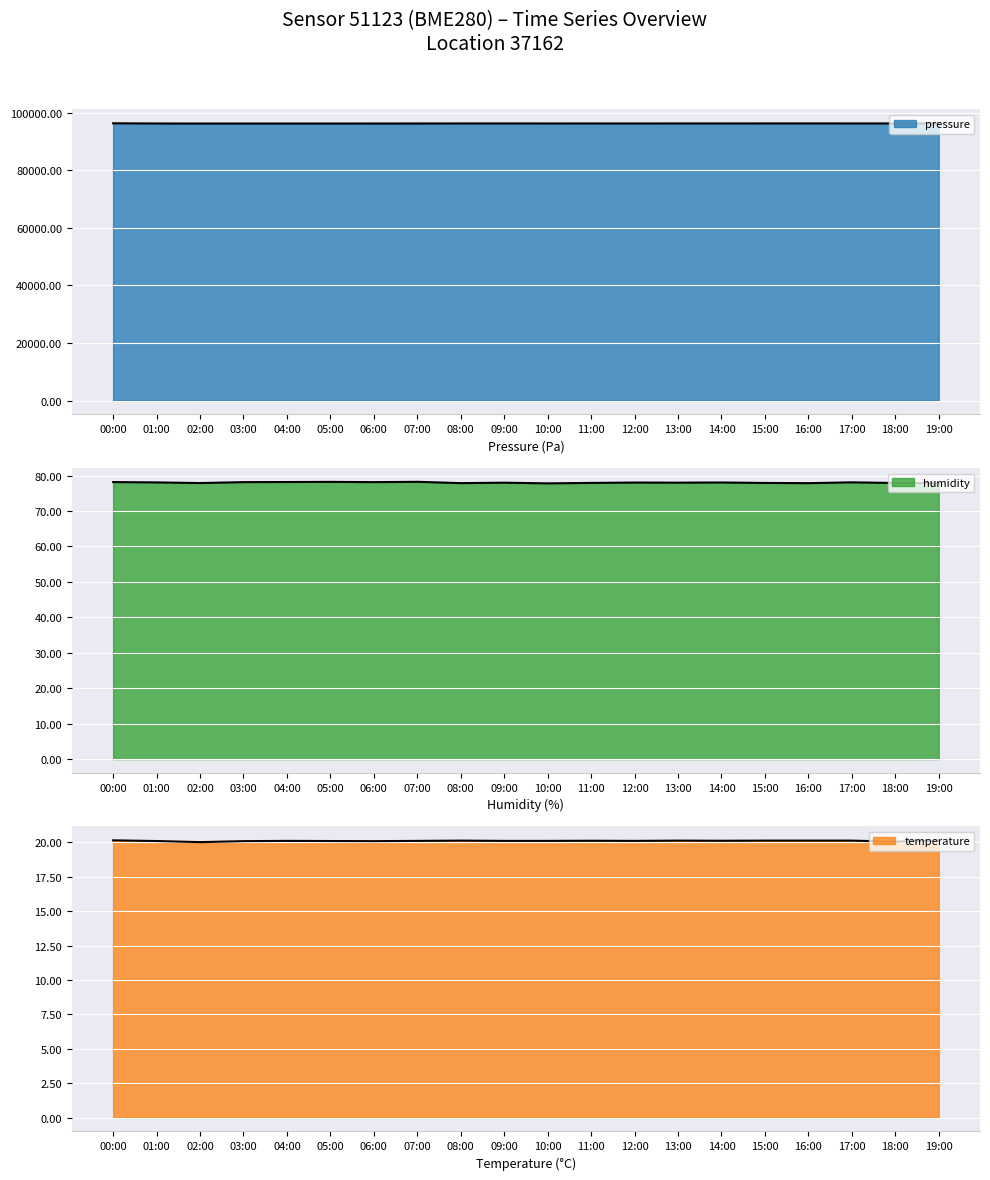

How many interior local valleys does the pressure series have?

5